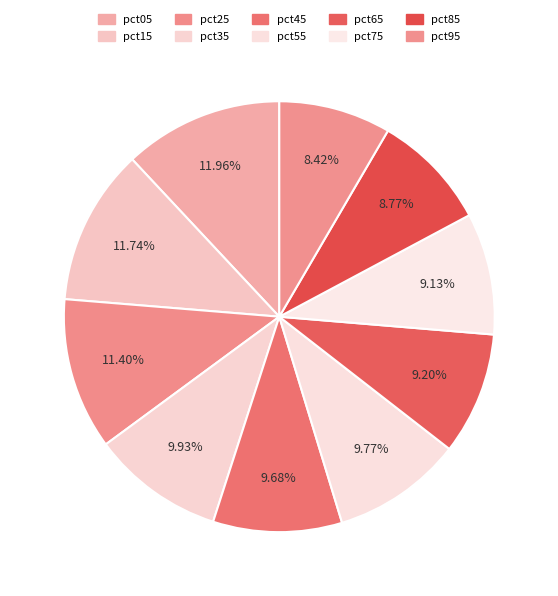

What is the total percentage of pct95 and pct55?

18.2%